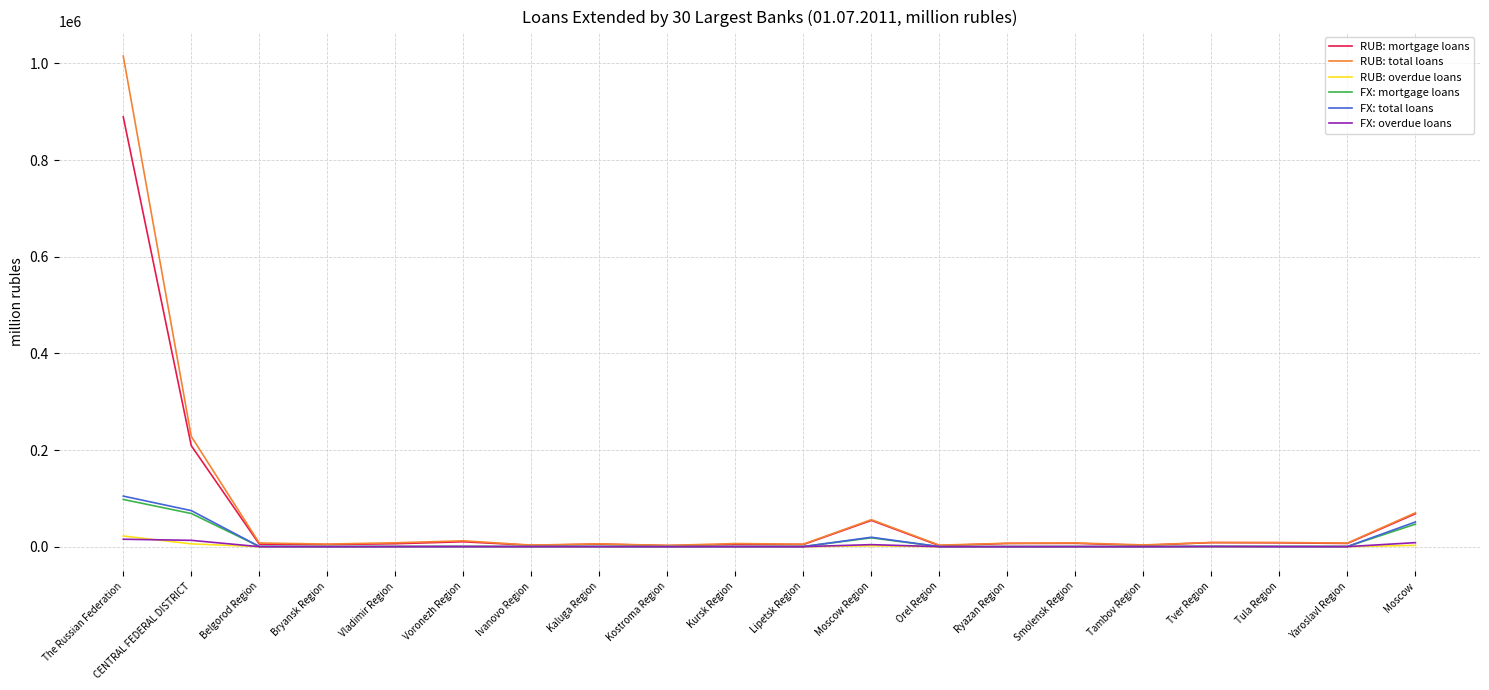

Which series has the widest spread of values?

RUB: total loans